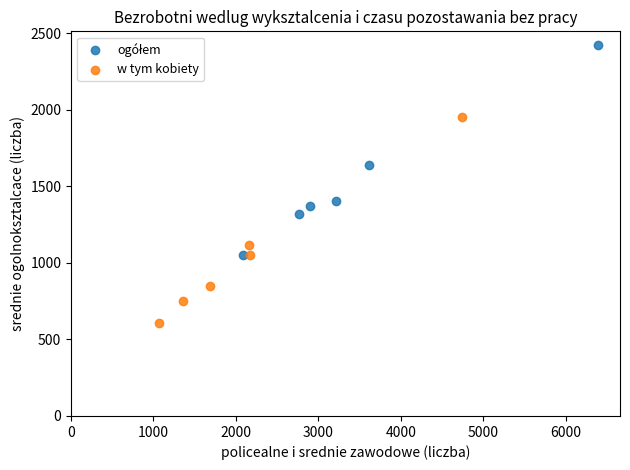

Which series contains the lowest Y value?

w tym kobiety